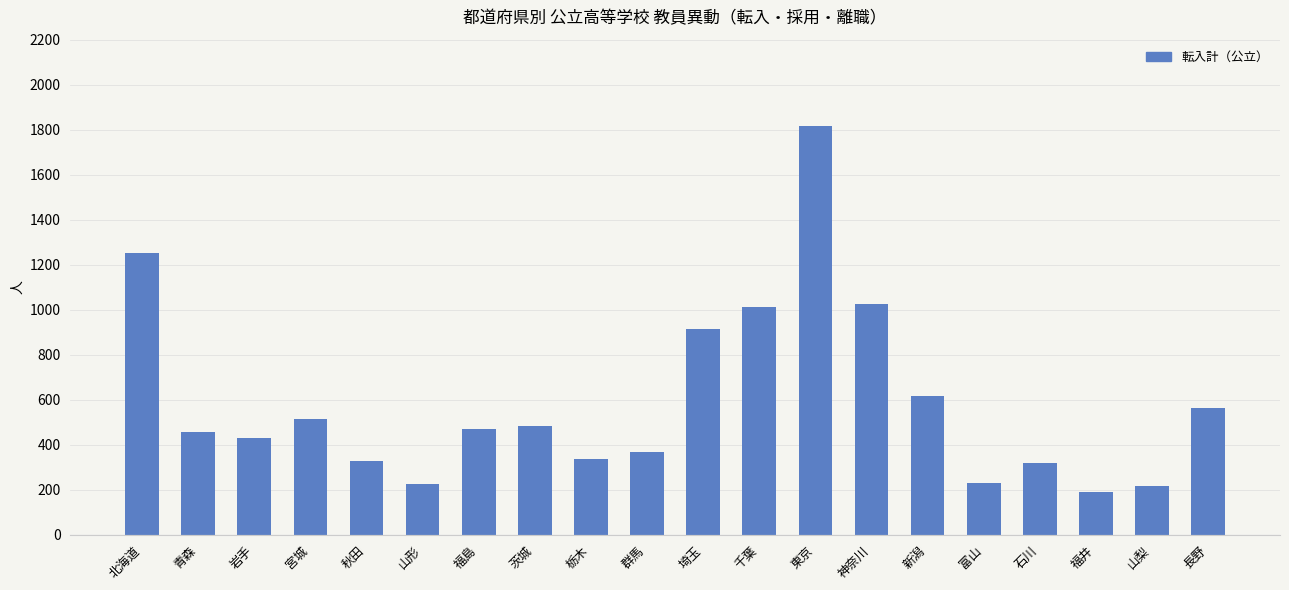

What is the sum of all values?

11756